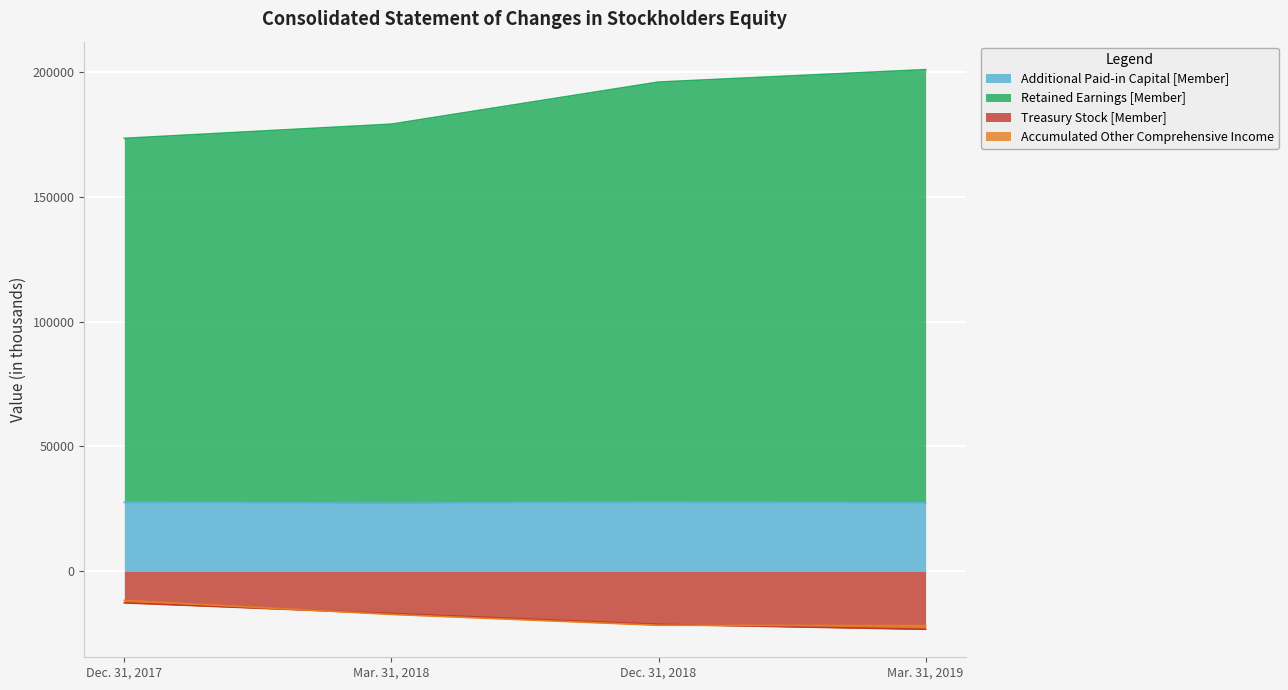

At which category is the sum across all series the highest?

Mar. 31, 2019